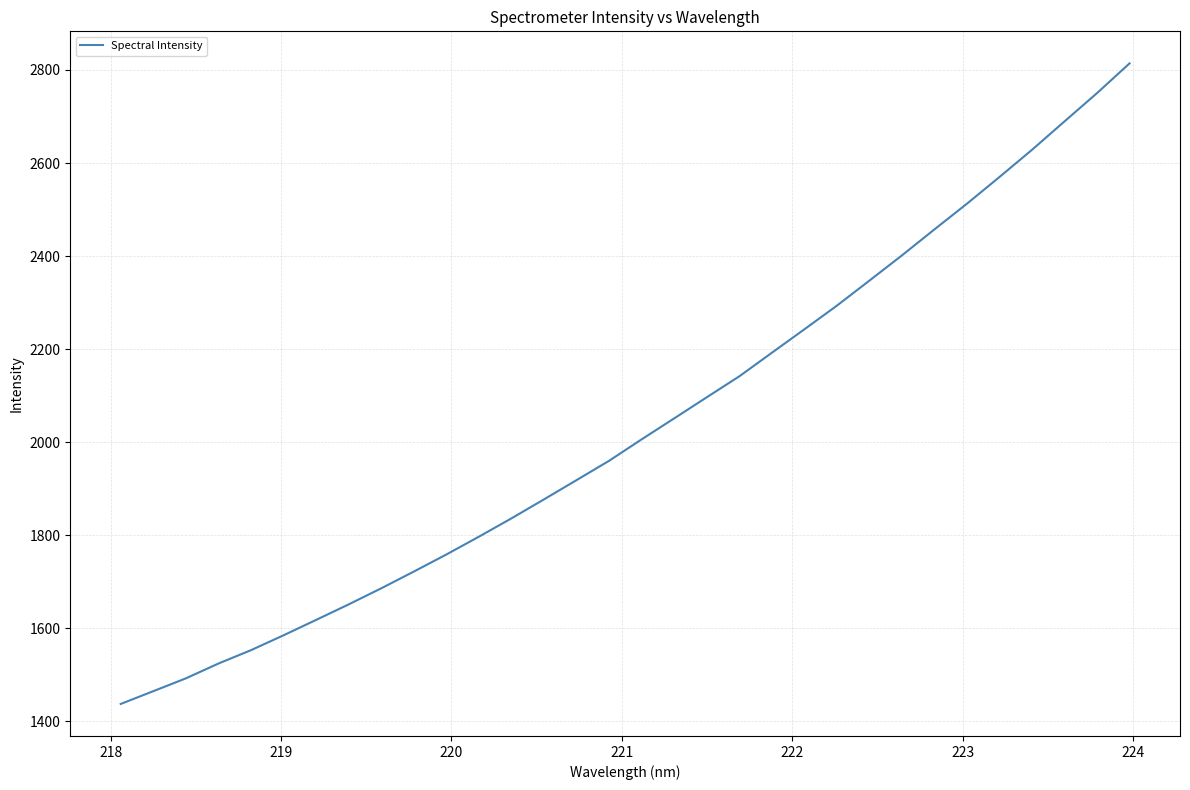

What is the greatest value displayed?

2814.1